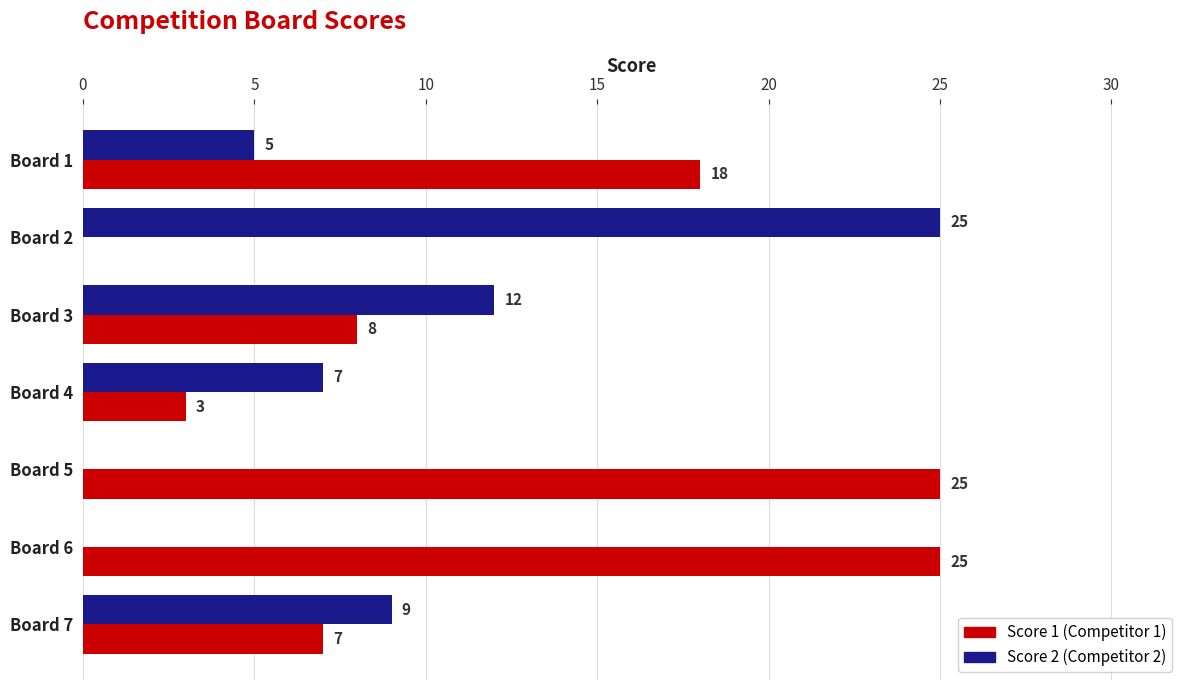

What is the total value across all series at Board 2?

25